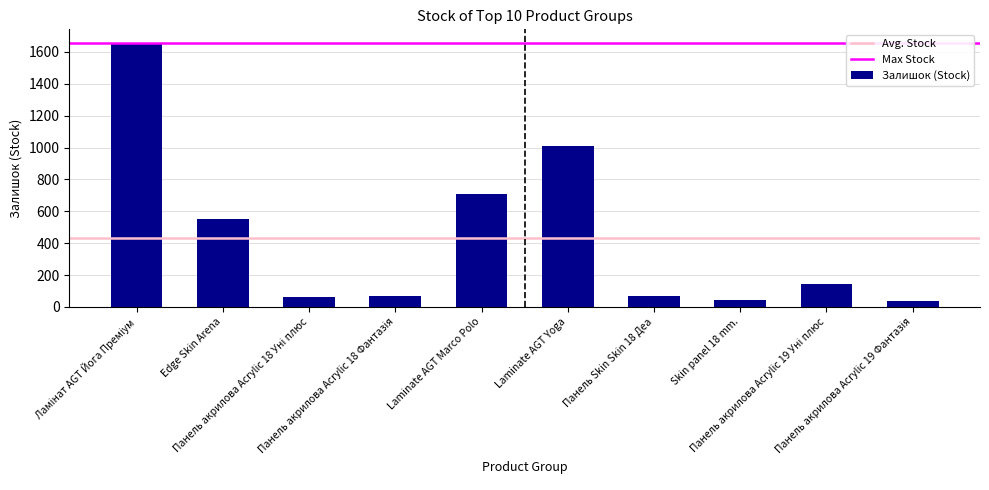

What is the maximum value shown in the chart?

1659